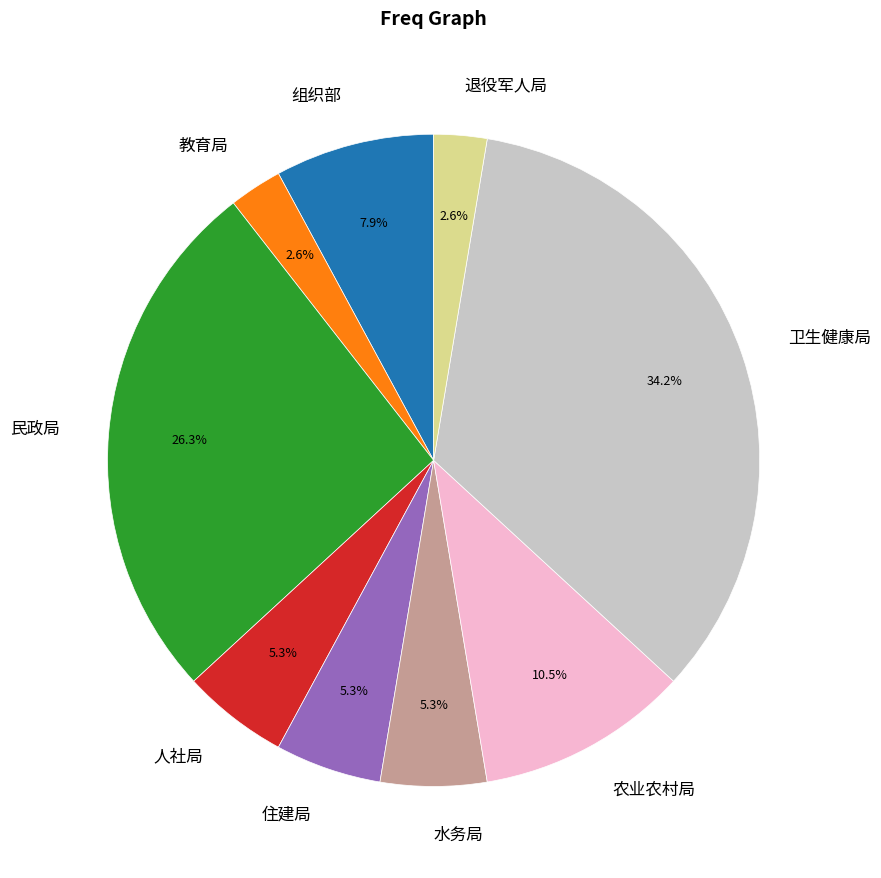

Which category has the biggest portion of the pie?

卫生健康局